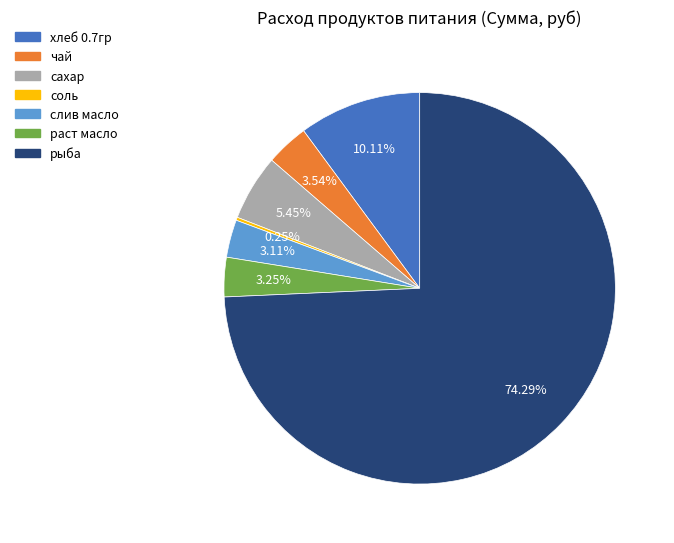

Is the sum of чай and хлеб 0.7гр greater than half?

No